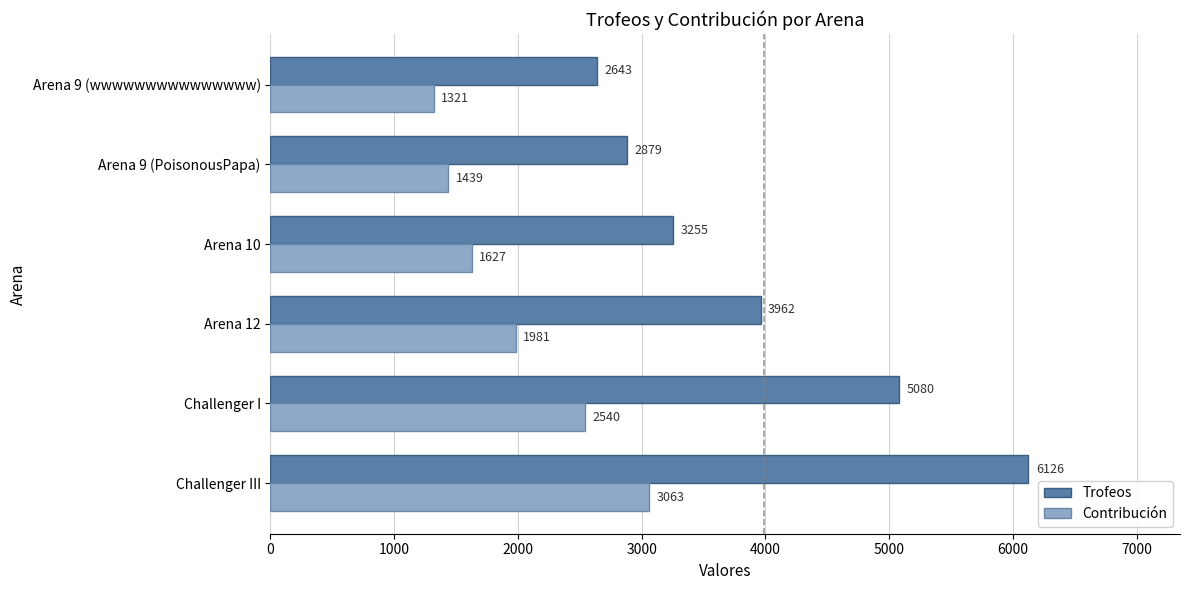

What is the minimum value shown in the chart?

1321